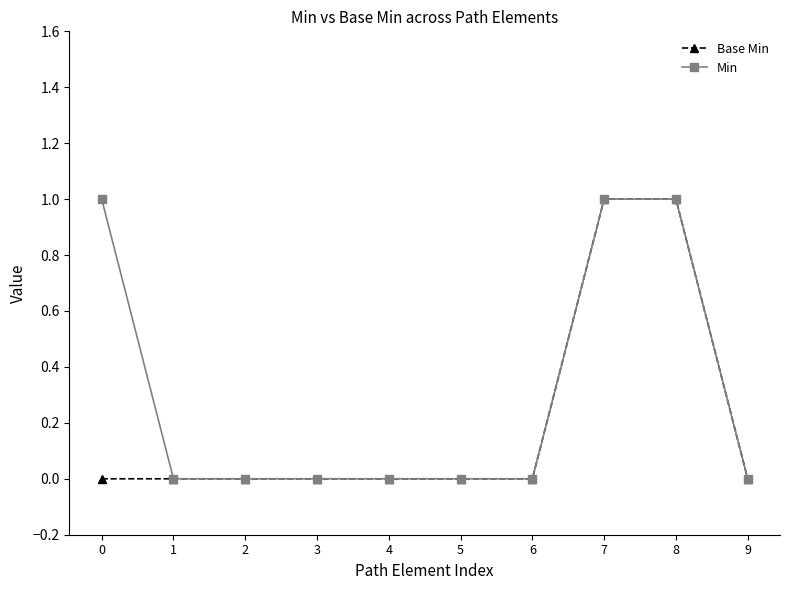

Which series has the largest total across all categories?

Min